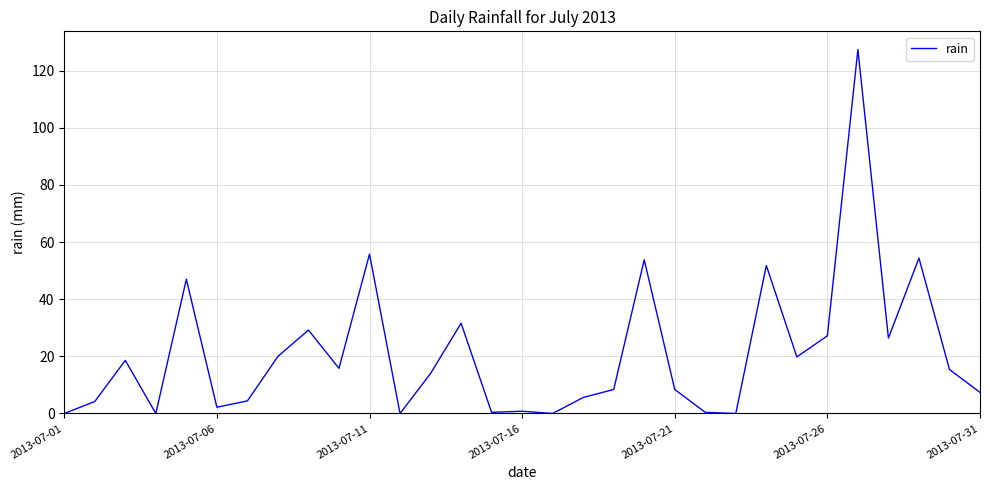

What is the difference between the maximum and minimum values?

127.4